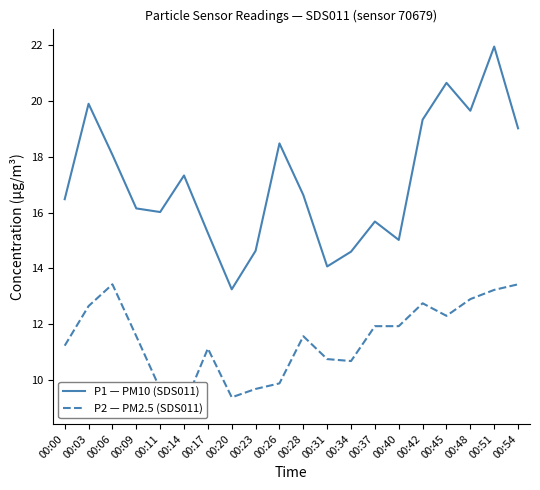

At how many categories does at least one series exceed 9?

20